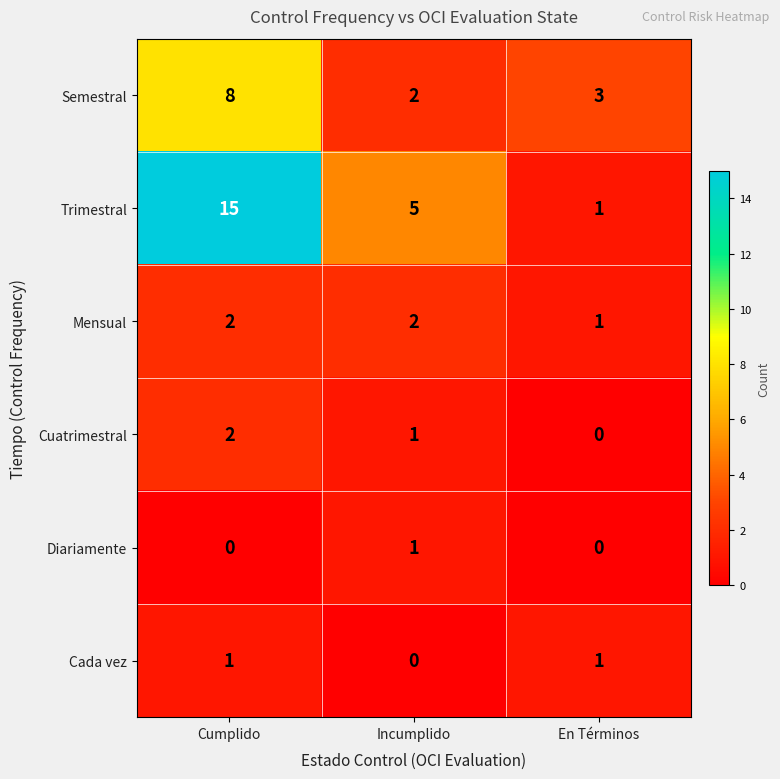

How many Cuatrimestral values are between 0 and 2?

3